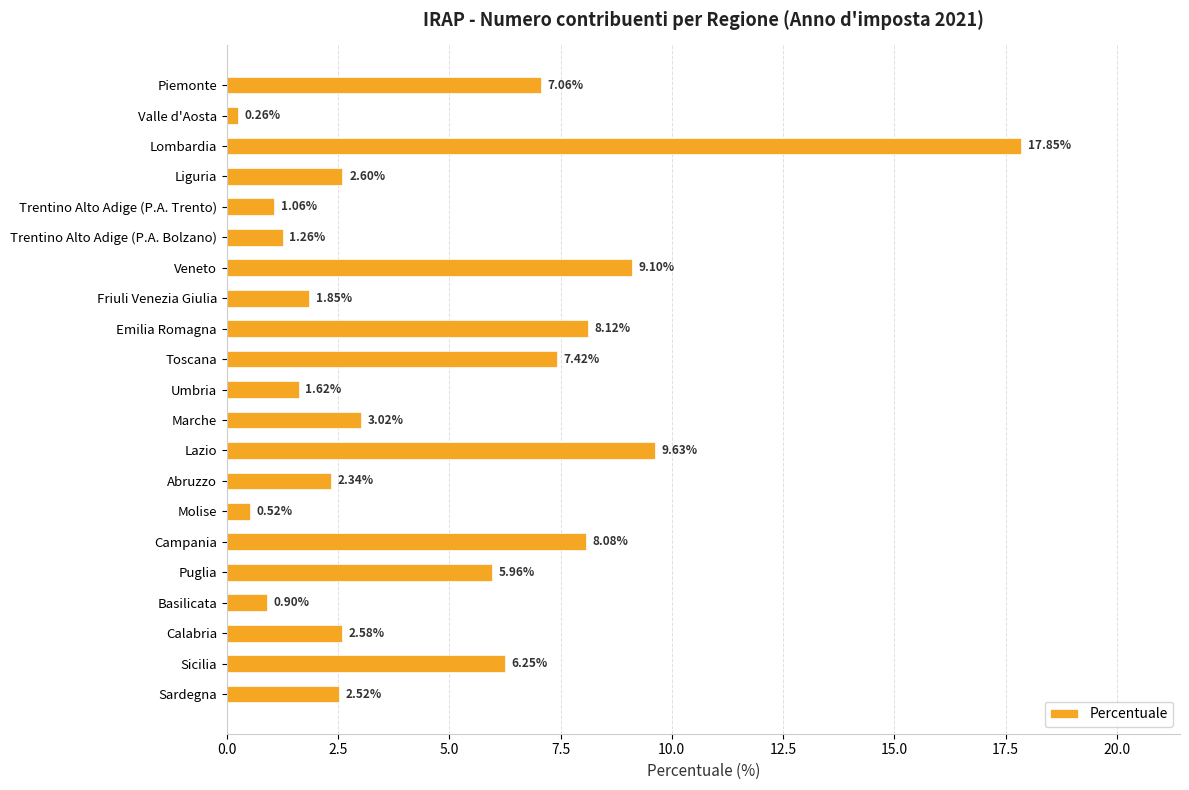

What is the change in value from Emilia Romagna to Abruzzo?

-5.8